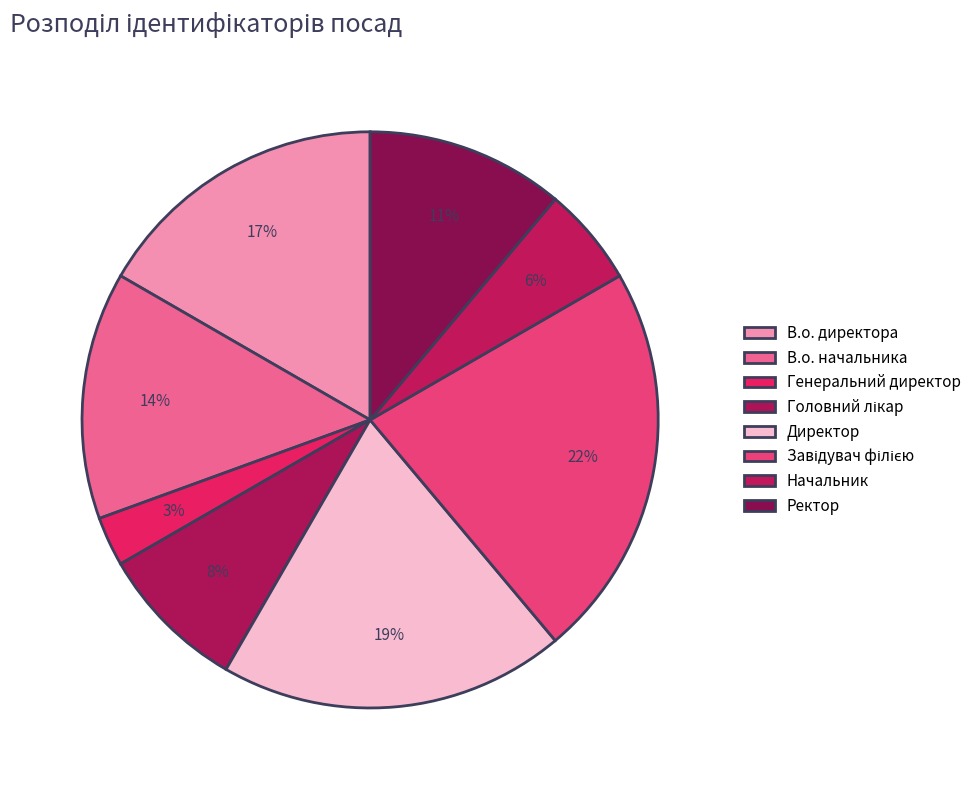

Is Генеральний директор the majority of the pie?

No